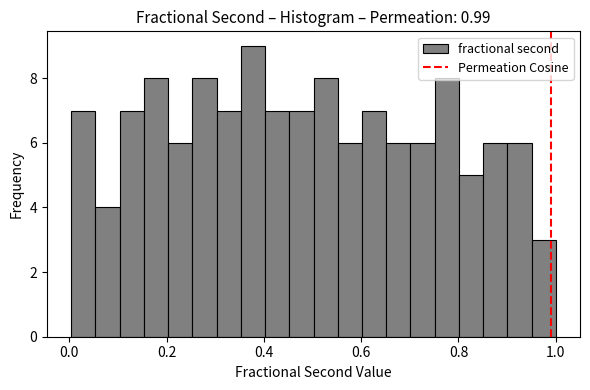

Around what value on the x-axis is the tallest bar? Give the approximate position of its centre, as read against the axis.

0.38